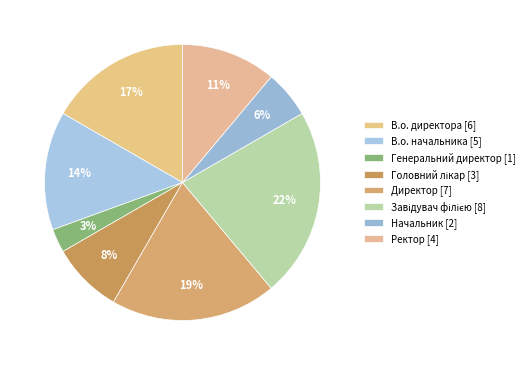

How many slices are in this pie chart?

8